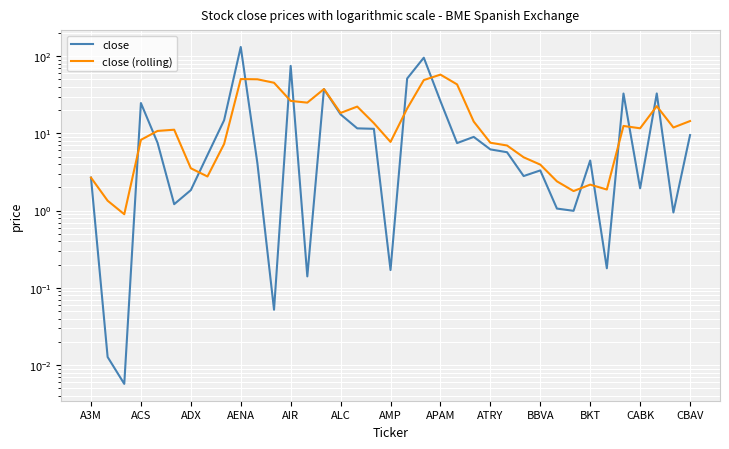

How many interior local valleys does the close series have?

11